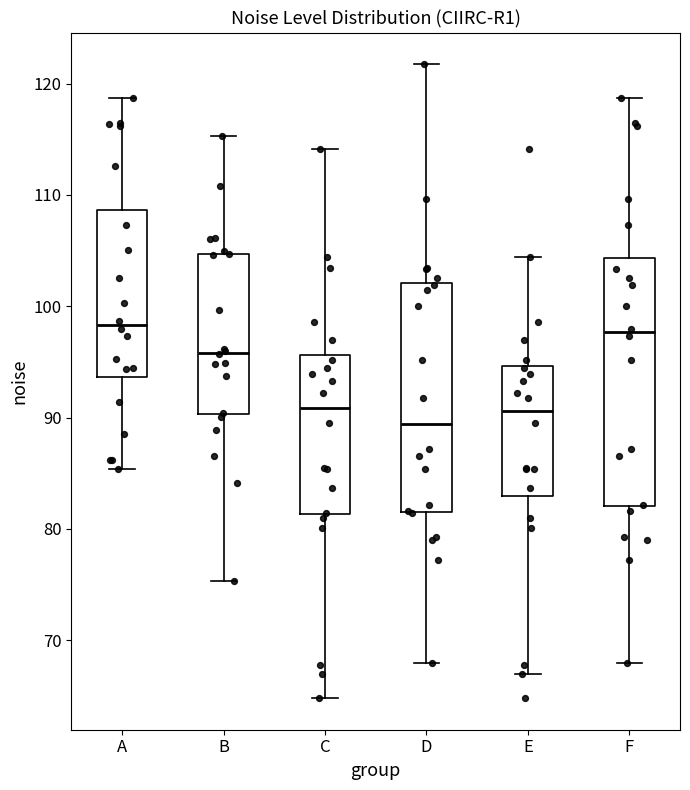

Reading left to right, transcribe this box plot: for each box, give where its median line is, the range the box spans, and where its two whiskers end, as read against the y-axis. The values are not printed on the chart, so give them approximately, as read against the axis.

A: median 98, box 94 to 109, whiskers 85 to 119
B: median 96, box 90 to 105, whiskers 75 to 115
C: median 91, box 81 to 96, whiskers 65 to 114
D: median 89, box 82 to 102, whiskers 68 to 122
E: median 91, box 83 to 95, whiskers 67 to 104
F: median 98, box 82 to 104, whiskers 68 to 119